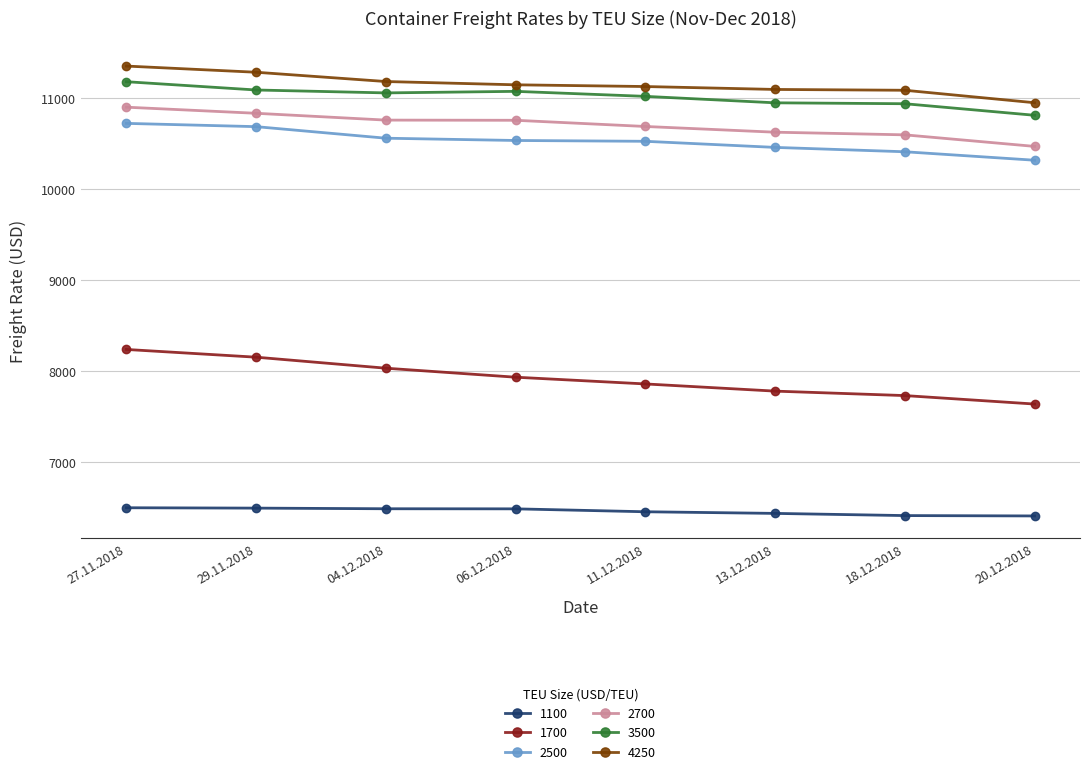

Is the value of 1100 at 06.12.2018 greater than the value of 2500 at 20.12.2018?

No